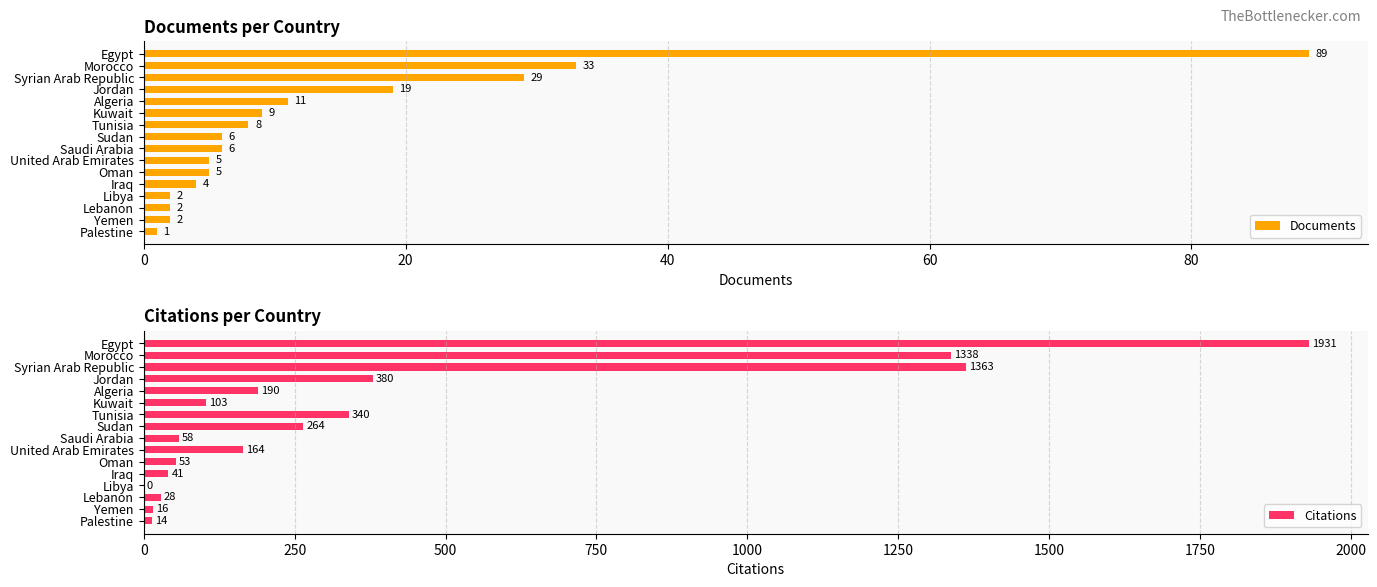

What is the highest value of the Citations series?

1931